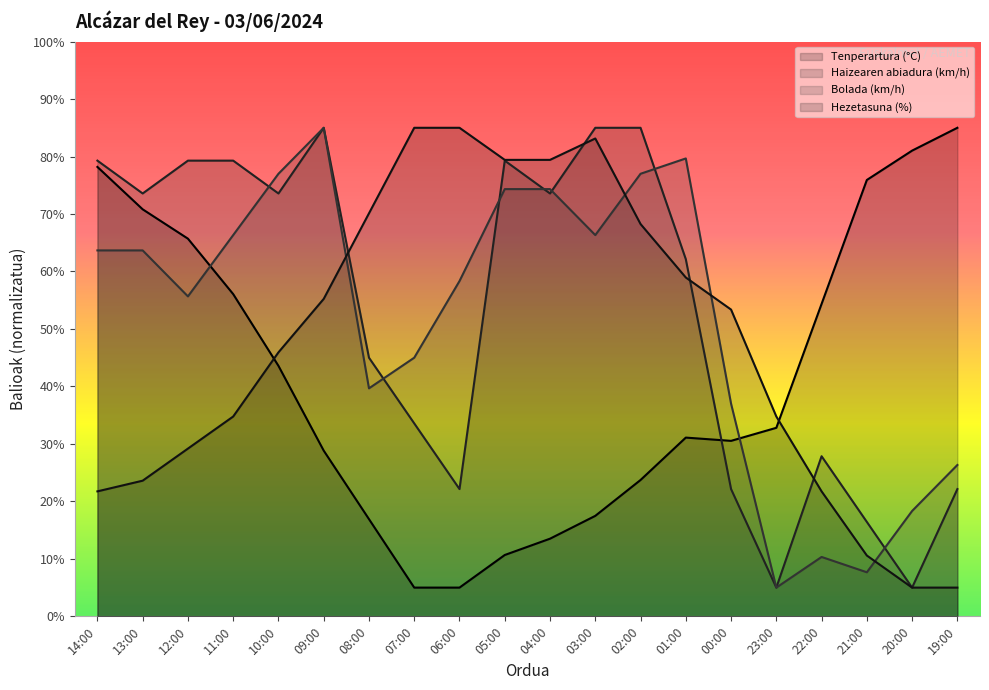

Is it true that Bolada (km/h) equals 35.9 at 05:00?

False